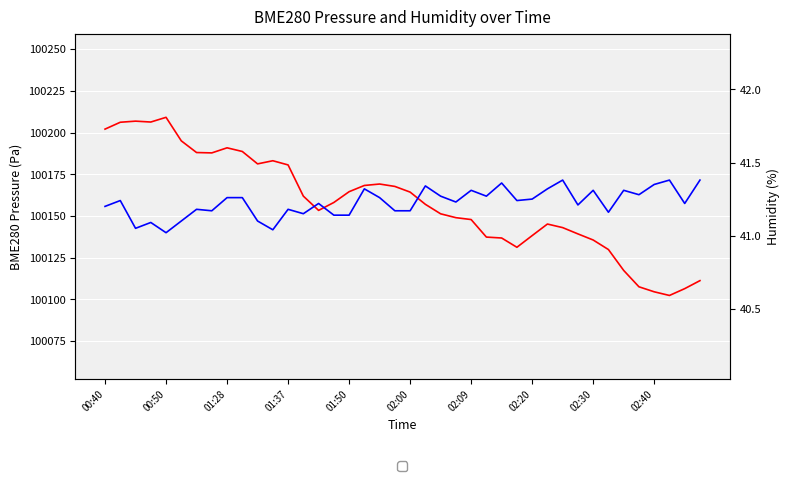

How many interior local valleys does the BME280 Humidity series have?

12